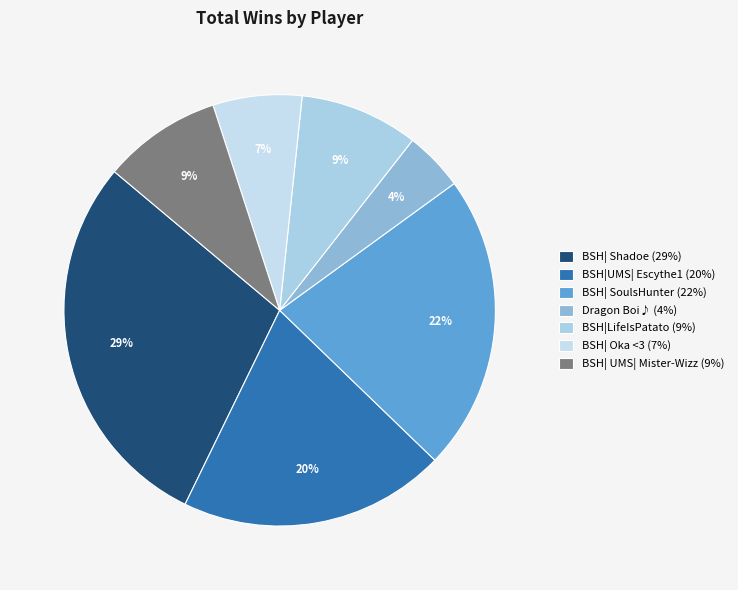

How many segments does this pie chart have?

7